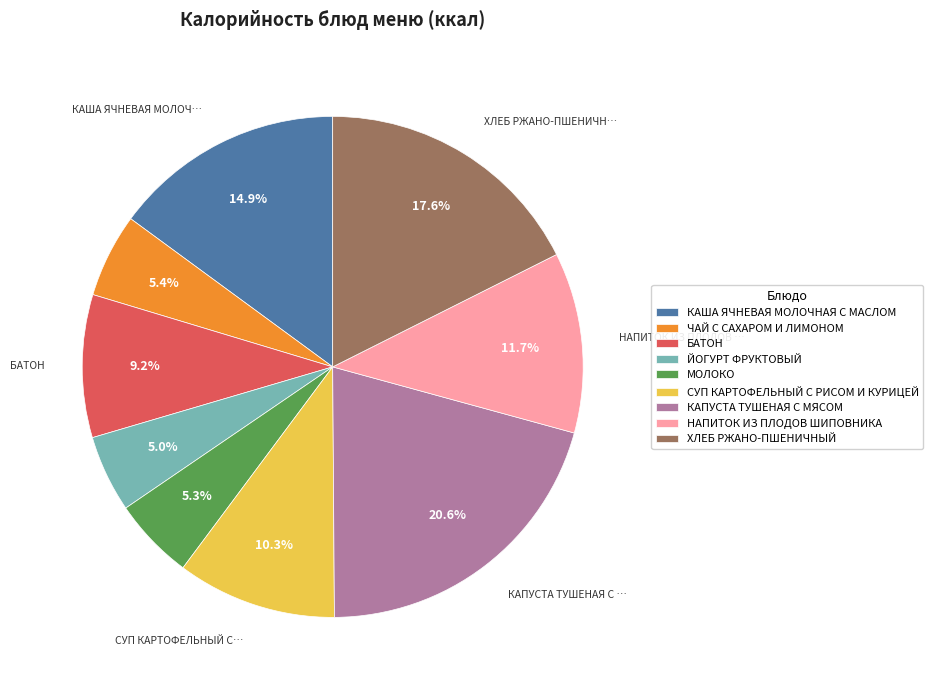

The СУП КАРТОФЕЛЬНЫЙ С РИСОМ И КУРИЦЕЙ slice represents 1% of the pie. True or false?

False